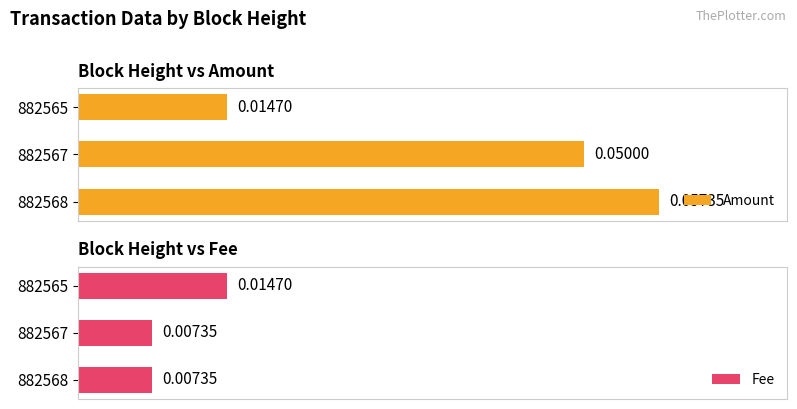

What are all the series names shown in the legend?

Amount, Fee